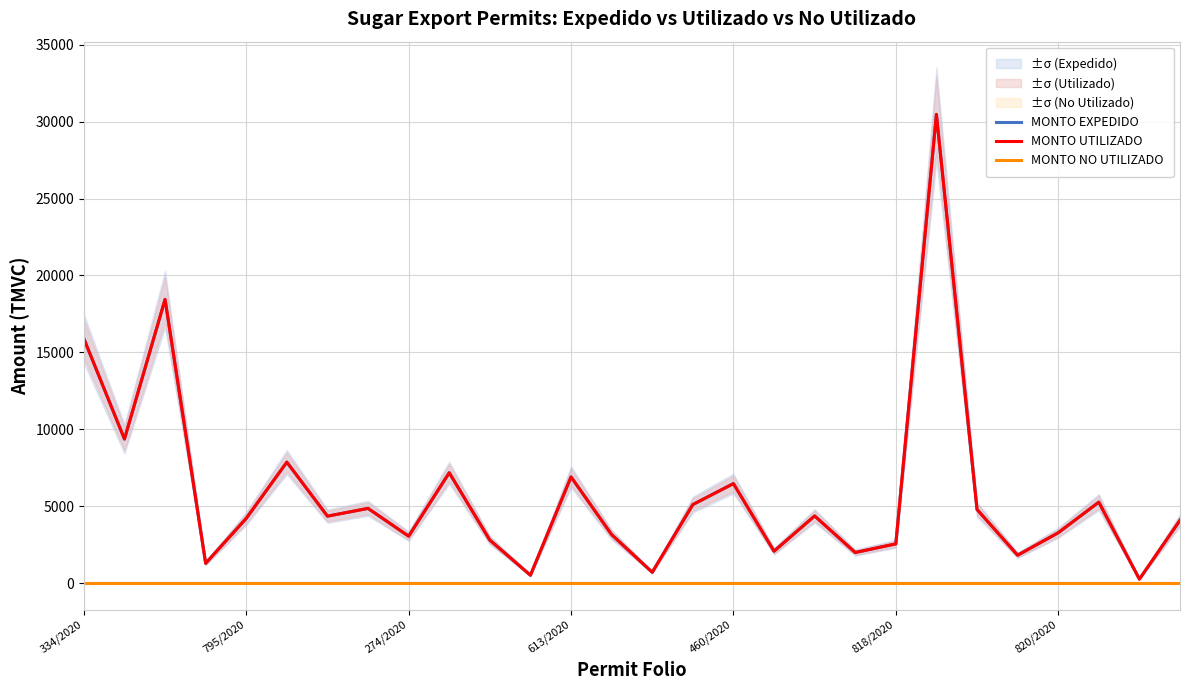

Which has a higher value, 26 or 27?

27